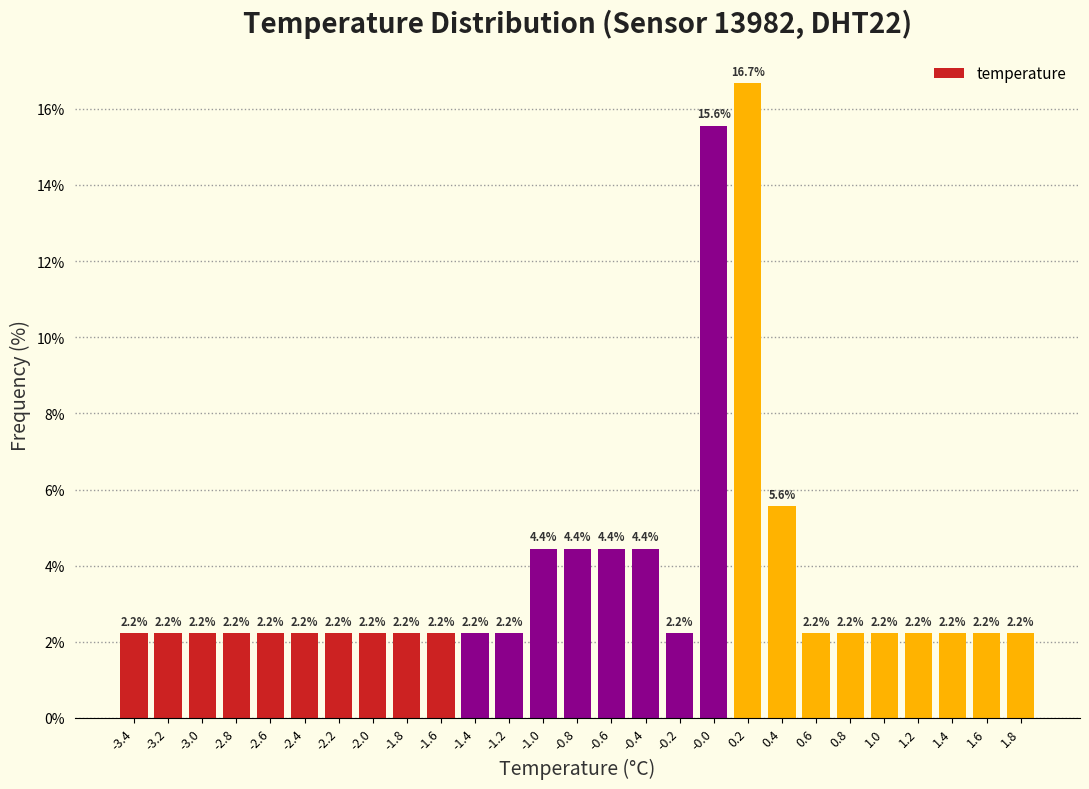

Reading left to right, list every bar in this chart as the range it spans on the x-axis followed by its height.

-3.55 to -3.35: 2.2
-3.35 to -3.15: 2.2
-3.15 to -2.95: 2.2
-2.95 to -2.75: 2.2
-2.75 to -2.55: 2.2
-2.55 to -2.35: 2.2
-2.35 to -2.15: 2.2
-2.15 to -1.95: 2.2
-1.95 to -1.75: 2.2
-1.75 to -1.55: 2.2
-1.55 to -1.35: 2.2
-1.35 to -1.15: 2.2
-1.15 to -0.95: 4.4
-0.95 to -0.75: 4.4
-0.75 to -0.55: 4.4
-0.55 to -0.35: 4.4
-0.35 to -0.15: 2.2
-0.15 to 0.05: 15.6
0.05 to 0.25: 16.7
0.25 to 0.45: 5.6
0.45 to 0.65: 2.2
0.65 to 0.85: 2.2
0.85 to 1.05: 2.2
1.05 to 1.25: 2.2
1.25 to 1.45: 2.2
1.45 to 1.65: 2.2
1.65 to 1.85: 2.2